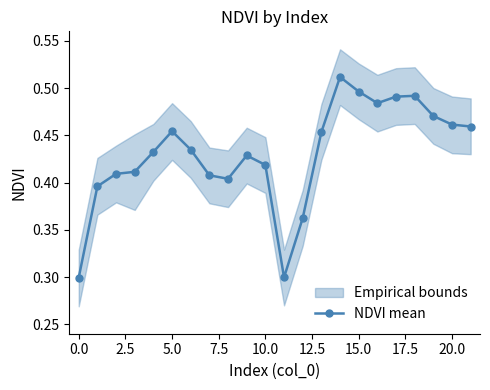

The value at 18 is 0.3. True or false?

False